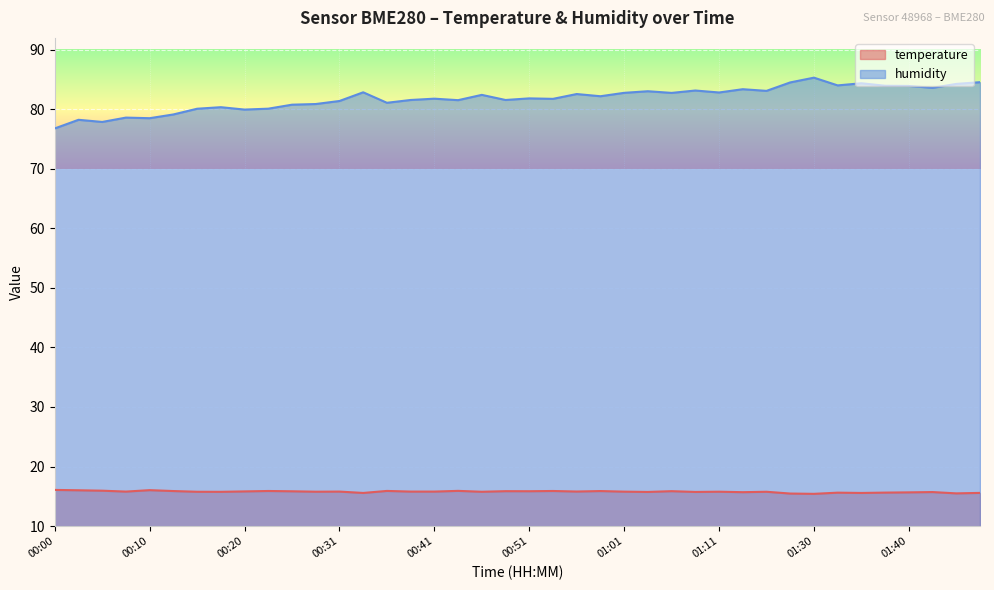

Reading left to right, list all the values displayed in this chart.

temperature: 16.1	16.0	15.9	15.8	16.0	15.9	15.8	15.8	15.8	15.9	15.8	15.8	15.8	15.6	15.9	15.8	15.8	15.9	15.8	15.9	15.8	15.9	15.8	15.9	15.8	15.7	15.9	15.7	15.8	15.7	15.8	15.5	15.4	15.6	15.6	15.6	15.7	15.7	15.5	15.6
humidity: 76.8	78.2	77.9	78.6	78.5	79.1	80.1	80.4	80.0	80.1	80.8	80.9	81.4	82.9	81.1	81.6	81.8	81.5	82.4	81.6	81.8	81.8	82.6	82.2	82.8	83.0	82.8	83.2	82.8	83.4	83.1	84.5	85.3	84.0	84.4	84.0	83.9	83.6	84.3	84.6